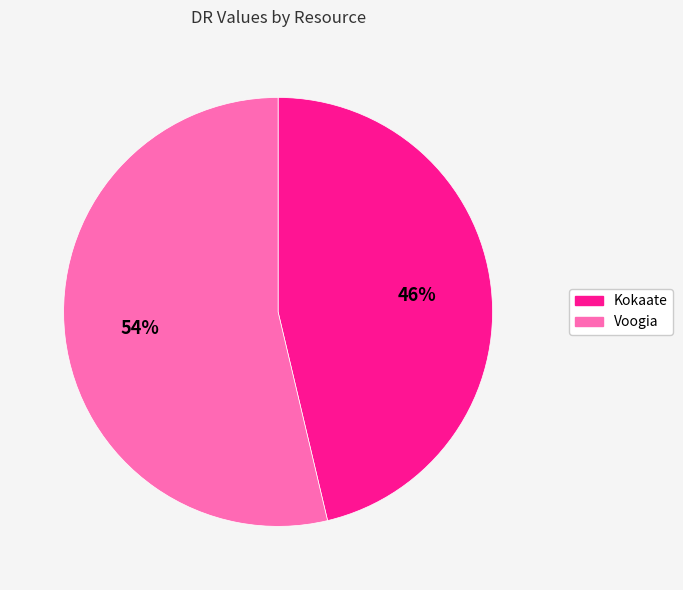

Do Kokaate and Voogia together represent more than half of the pie?

Yes